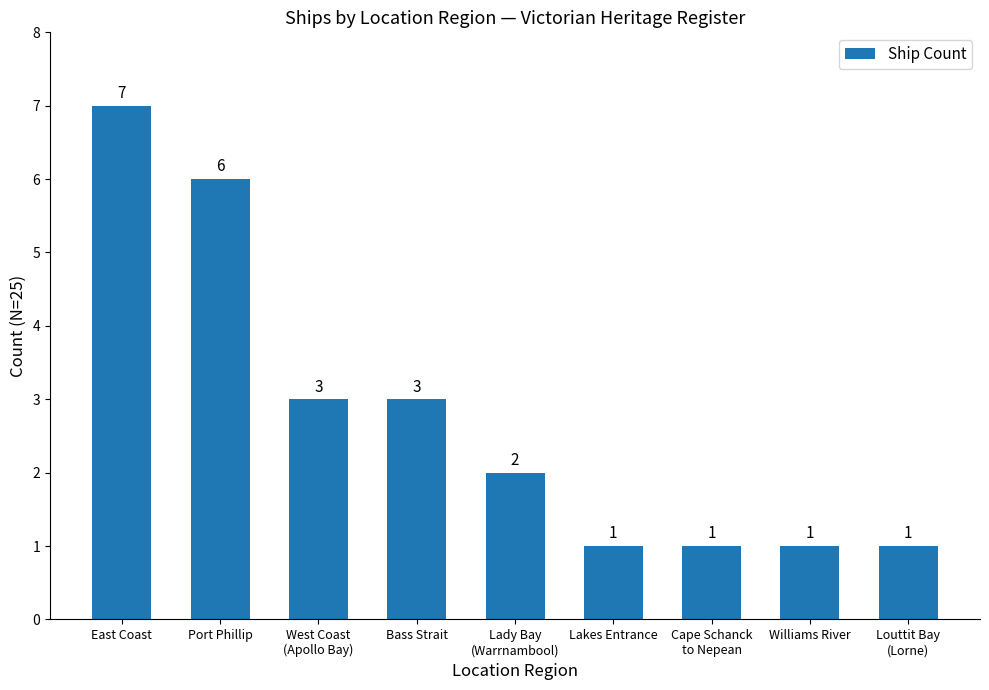

What is the sum of the values at Cape Schanck
to Nepean and East Coast?

8